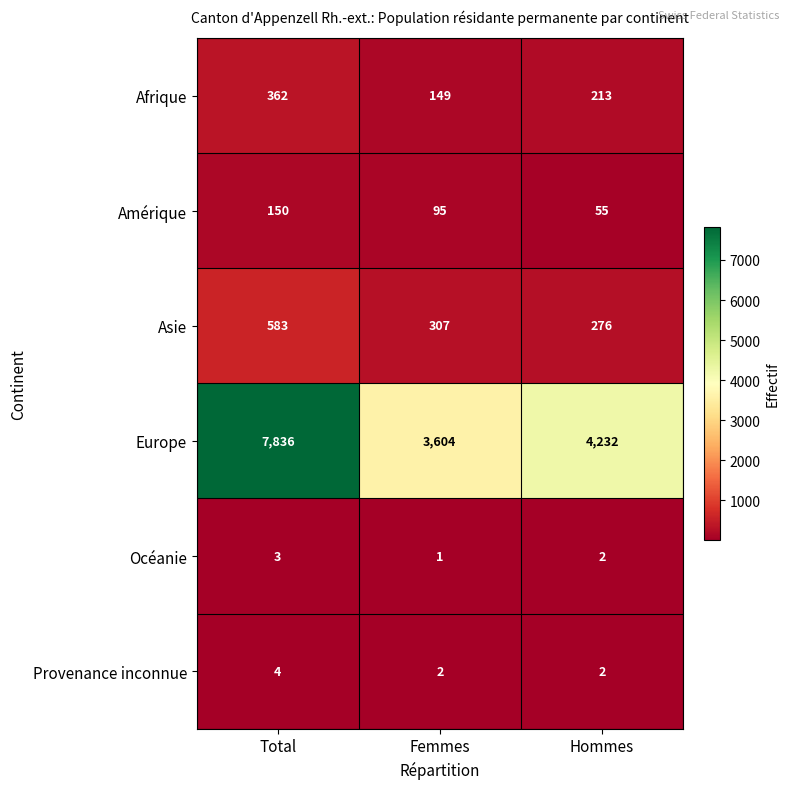

What is the total value across all series at Hommes?

4780